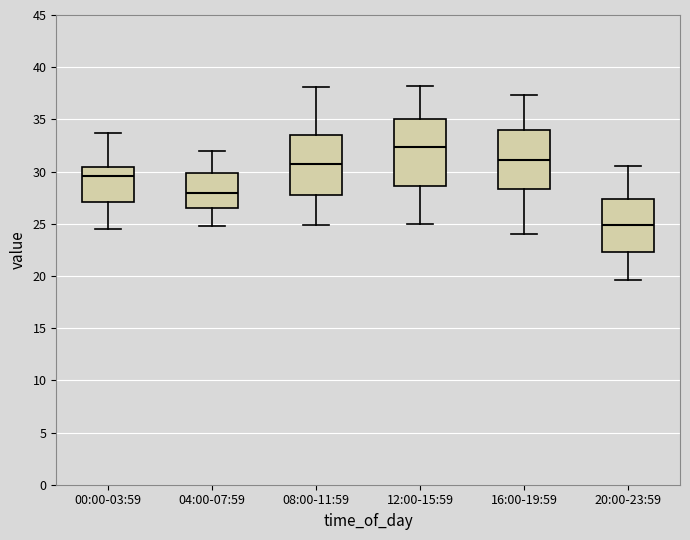

Reading left to right, transcribe this box plot: for each box, give where its median line is, the range the box spans, and where its two whiskers end, as read against the y-axis. The values are not printed on the chart, so give them approximately, as read against the axis.

00:00-03:59: median 29.5, box 27.0 to 30.5, whiskers 24.5 to 33.5
04:00-07:59: median 28.0, box 26.5 to 30.0, whiskers 25.0 to 32.0
08:00-11:59: median 30.5, box 28.0 to 33.5, whiskers 25.0 to 38.0
12:00-15:59: median 32.5, box 28.5 to 35.0, whiskers 25.0 to 38.0
16:00-19:59: median 31.0, box 28.5 to 34.0, whiskers 24.0 to 37.5
20:00-23:59: median 25.0, box 22.5 to 27.5, whiskers 19.5 to 30.5